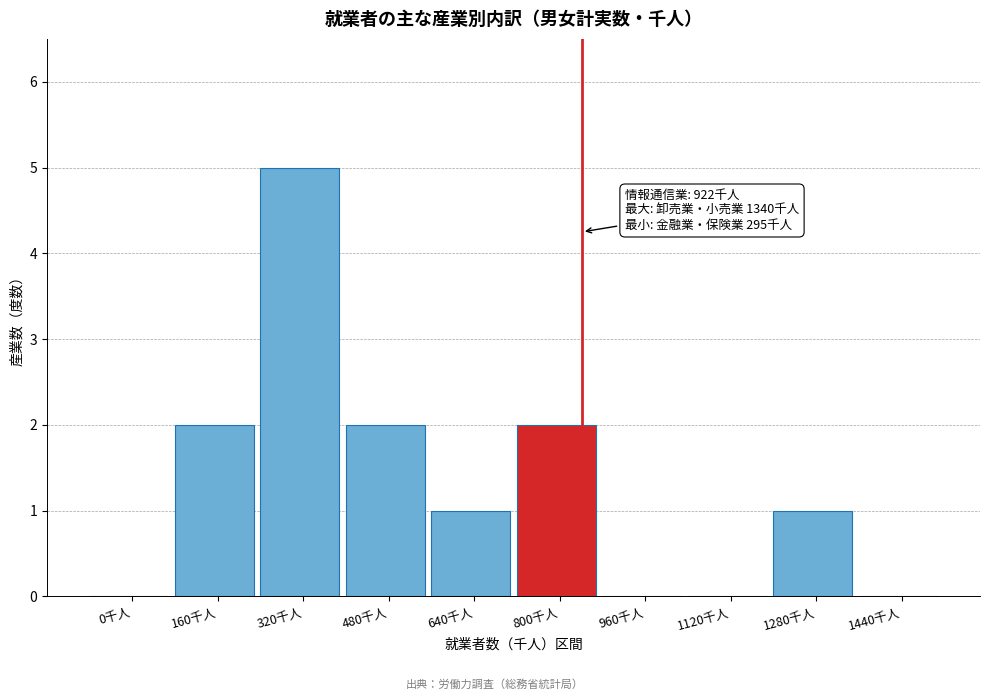

Reading left to right, extract all data points from this chart.

0千人=0	160千人=2	320千人=5	480千人=2	640千人=1	800千人=2	960千人=0	1120千人=0	1280千人=1	1440千人=0